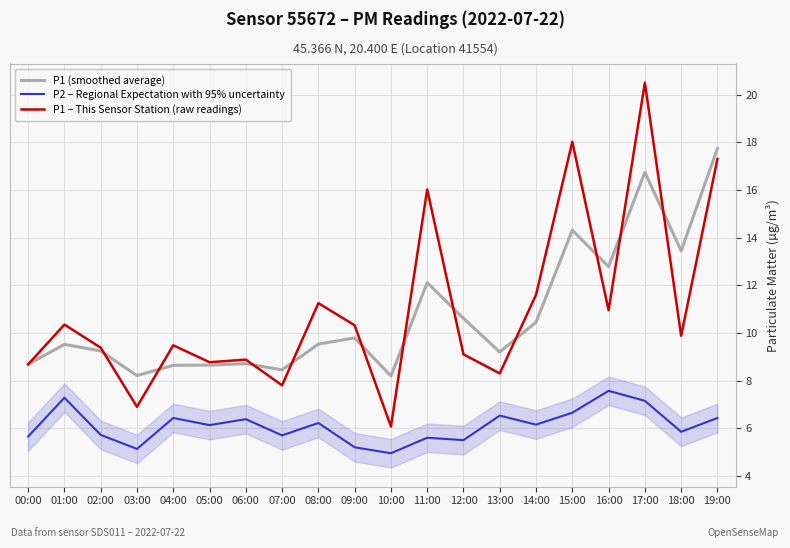

The P1 (smoothed average) series shows 5.5 at 02:00. True or false?

False